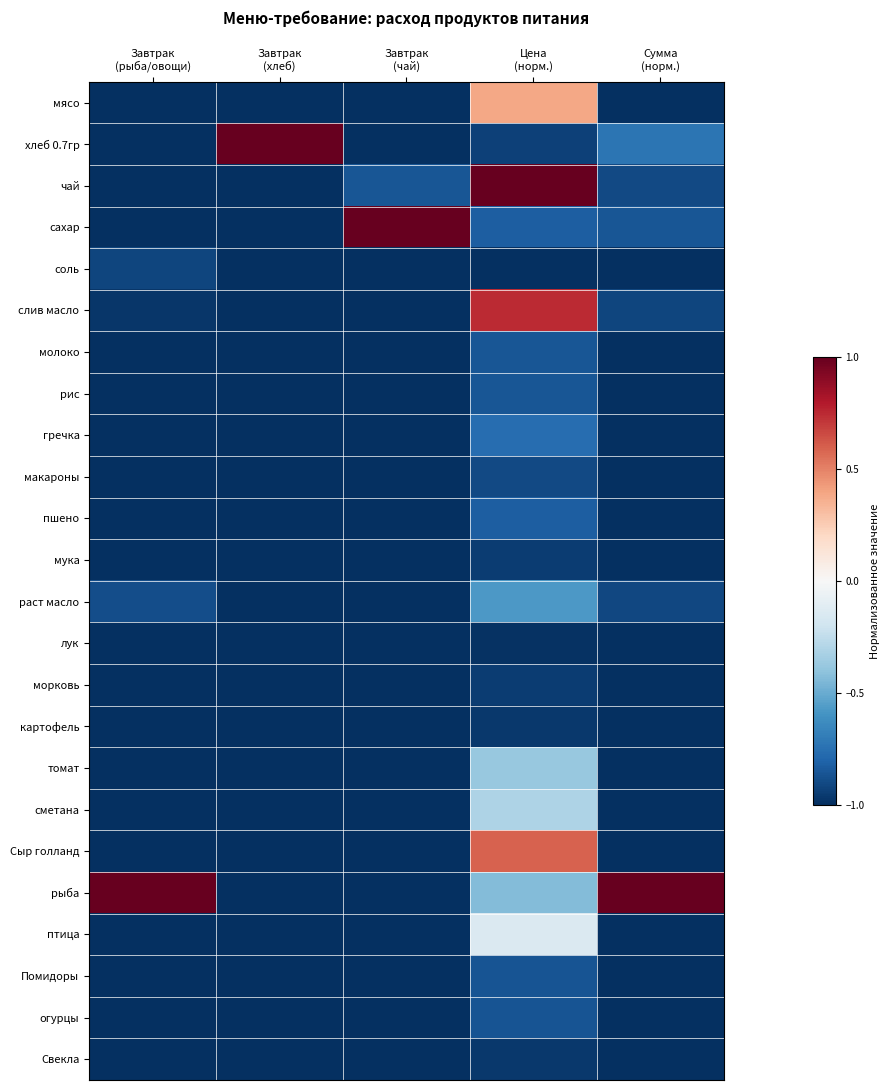

At which category is the sum across all series the highest?

Цена
(норм.)